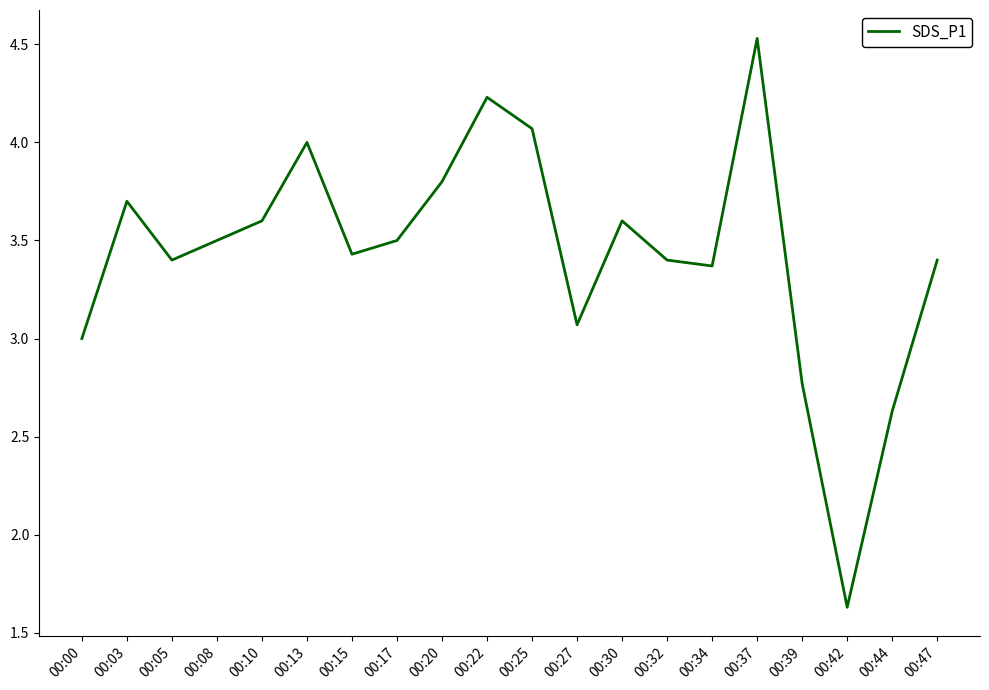

At which category does the chart reach its minimum across all series?

00:42